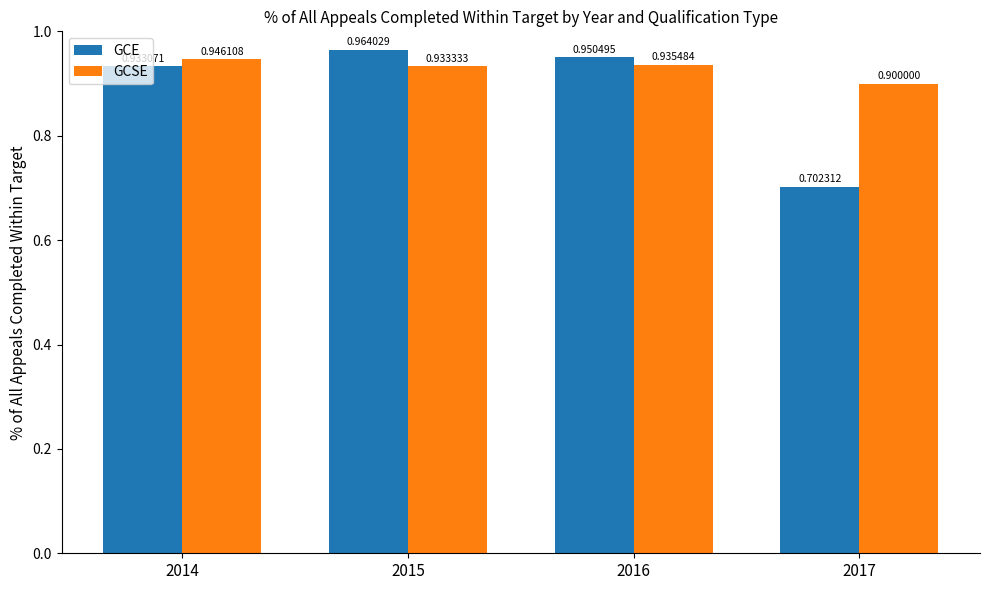

Between 2014 and 2017, which series saw the biggest shift?

GCE